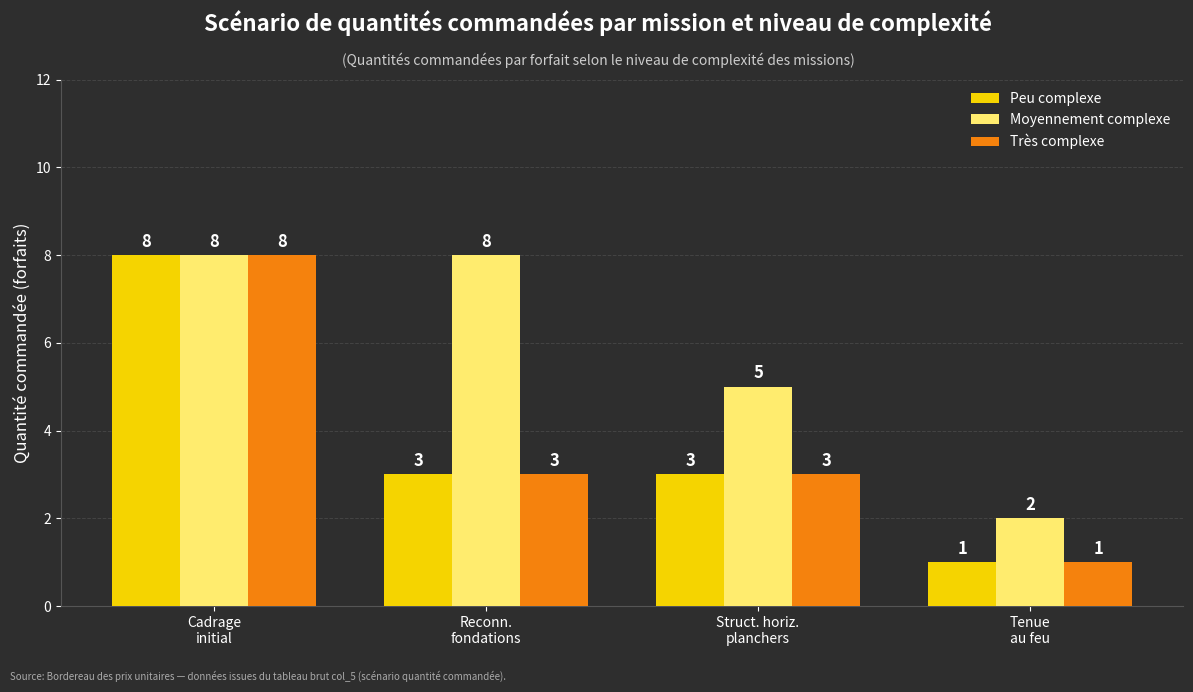

Reading left to right, extract all data points from this chart.

Peu complexe: 8	3	3	1
Moyennement complexe: 8	8	5	2
Très complexe: 8	3	3	1